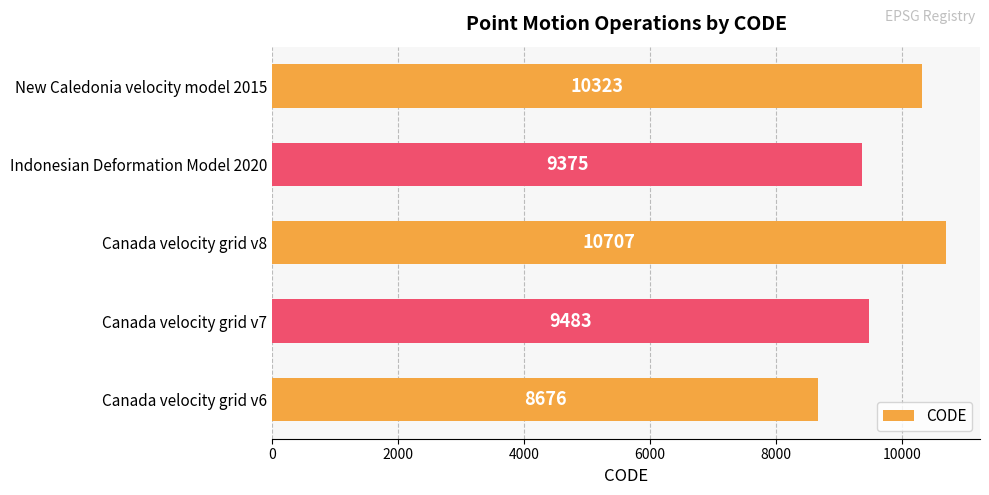

What is the sum of the values at New Caledonia velocity model 2015 and Canada velocity grid v8?

21030